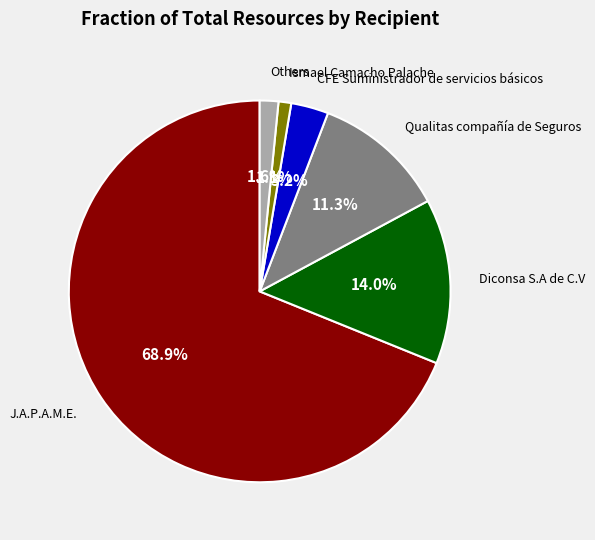

Does any single category account for the majority?

Yes